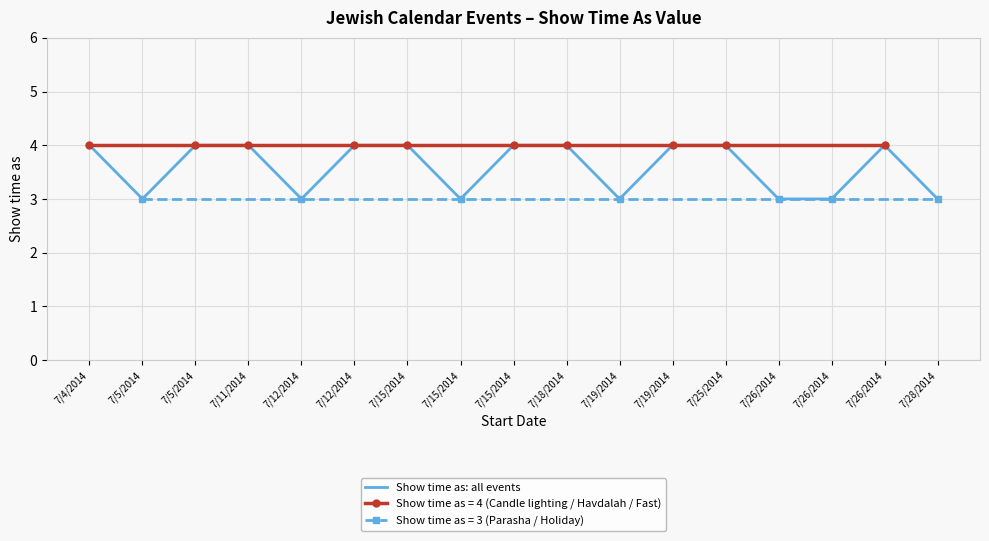

What is the smallest value displayed?

3